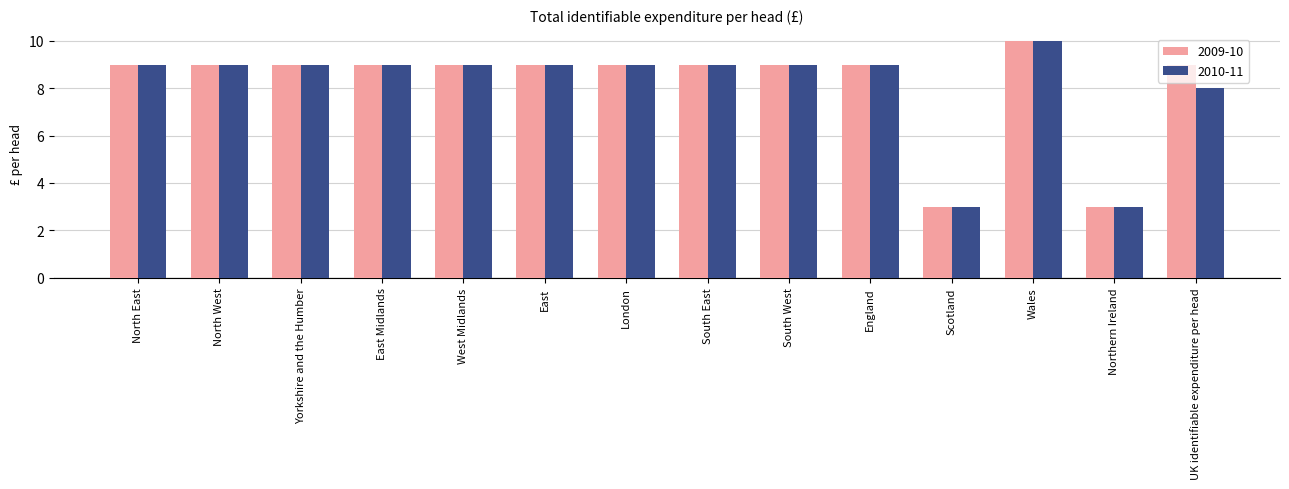

What is the average value of the 2009-10 series?

8